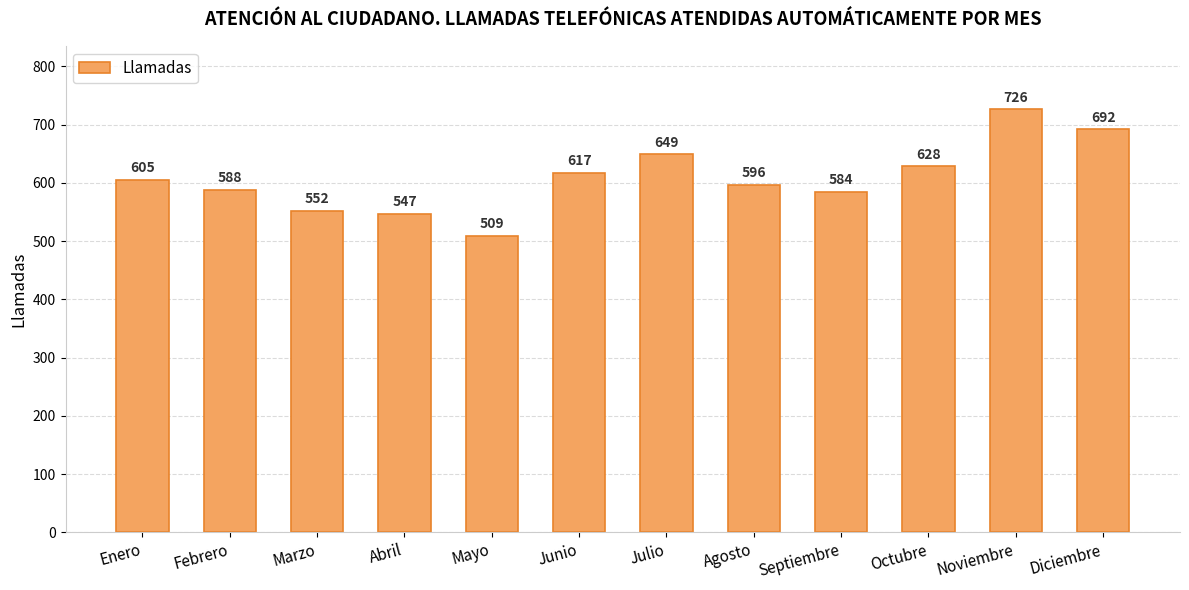

Reading left to right, list all the values displayed in this chart.

Enero=605	Febrero=588	Marzo=552	Abril=547	Mayo=509	Junio=617	Julio=649	Agosto=596	Septiembre=584	Octubre=628	Noviembre=726	Diciembre=692